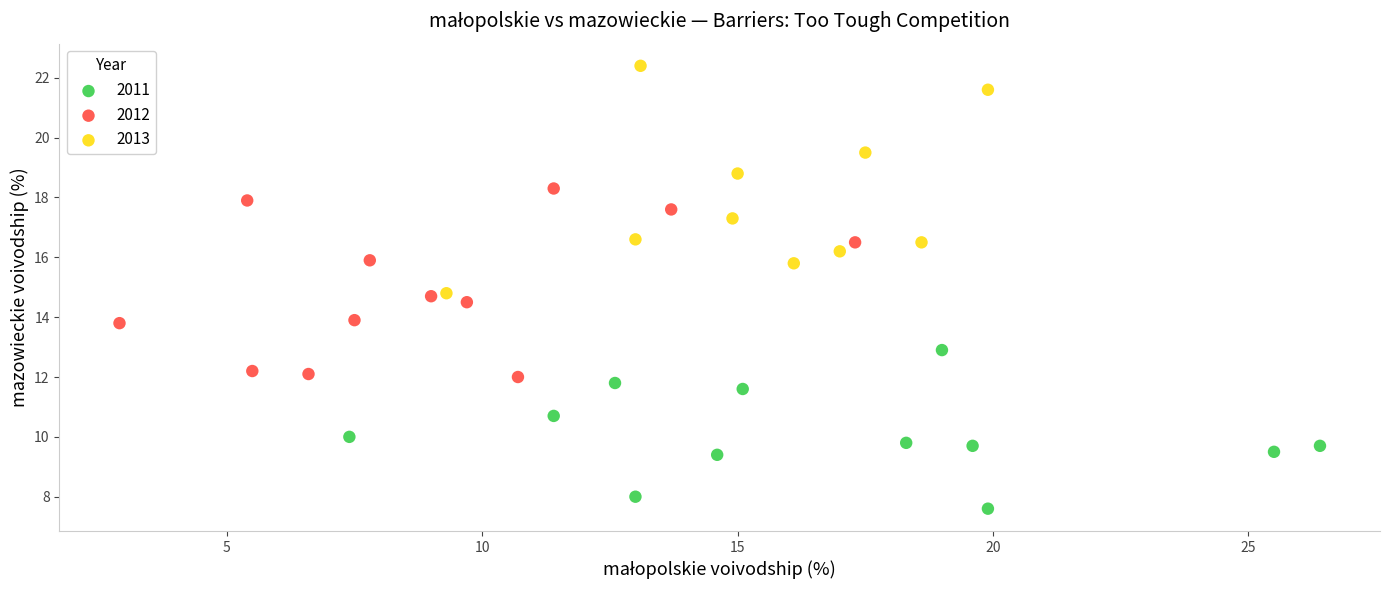

Which series contains the highest Y value?

2013